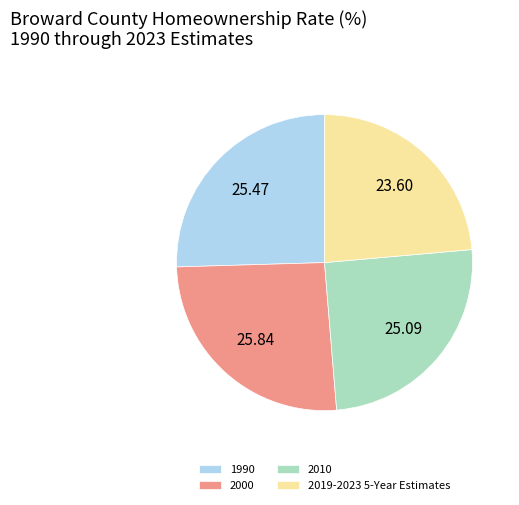

Which slice is the smallest?

2019-2023 5-Year Estimates